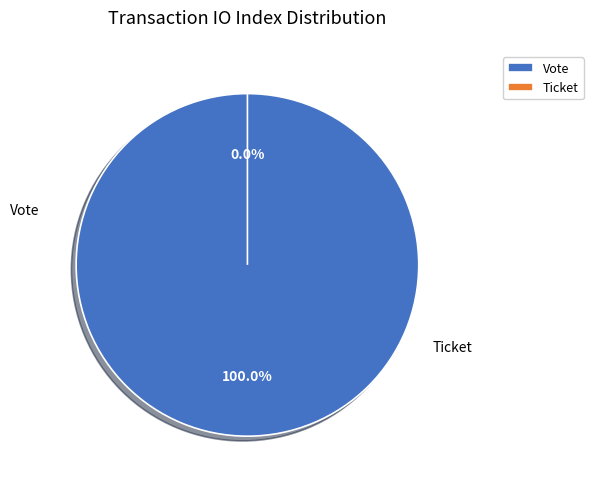

Do Vote and Ticket together represent more than half of the pie?

Yes